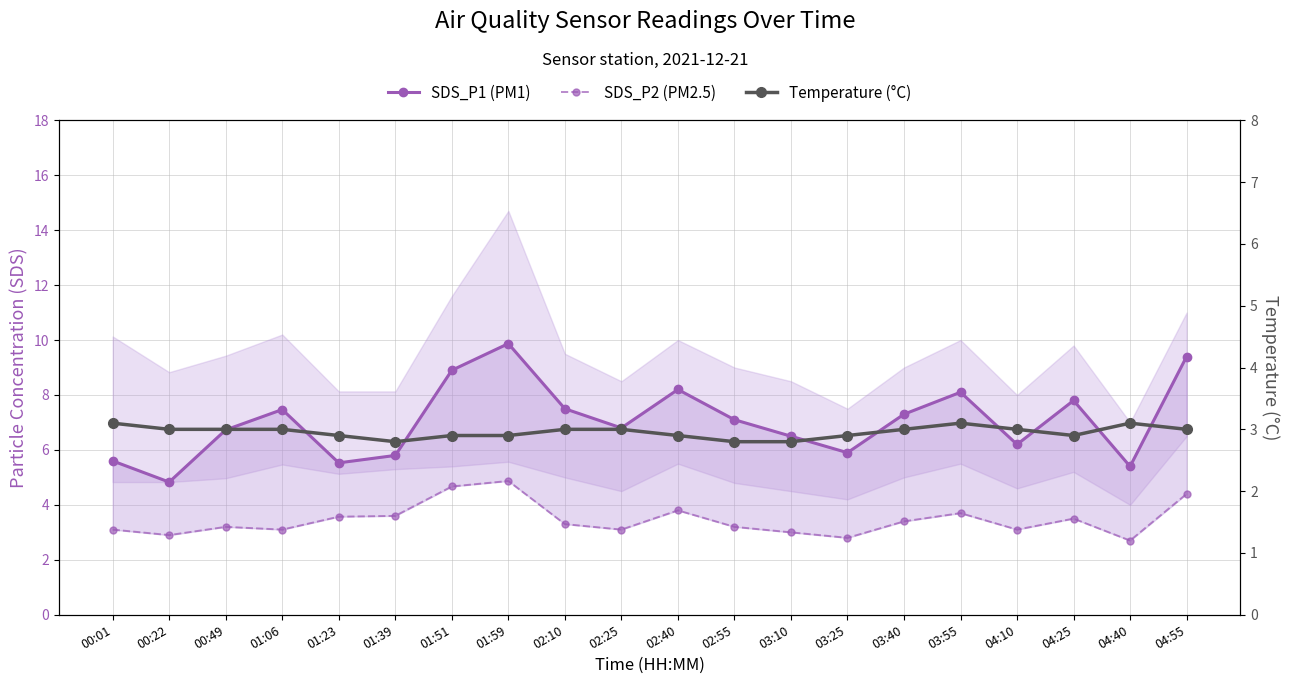

What is the total value across all series at 01:39?

12.2